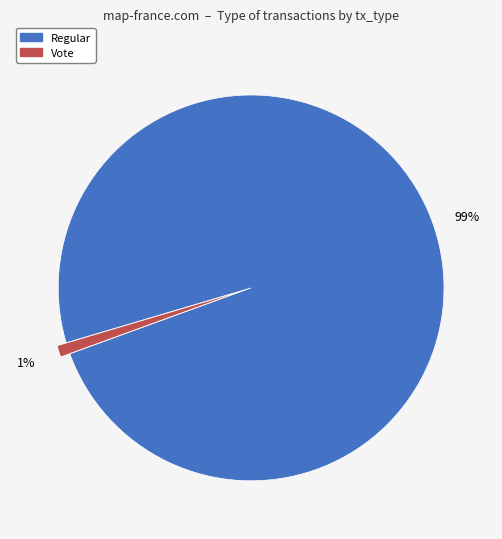

Do Vote and Regular together represent more than half of the pie?

Yes